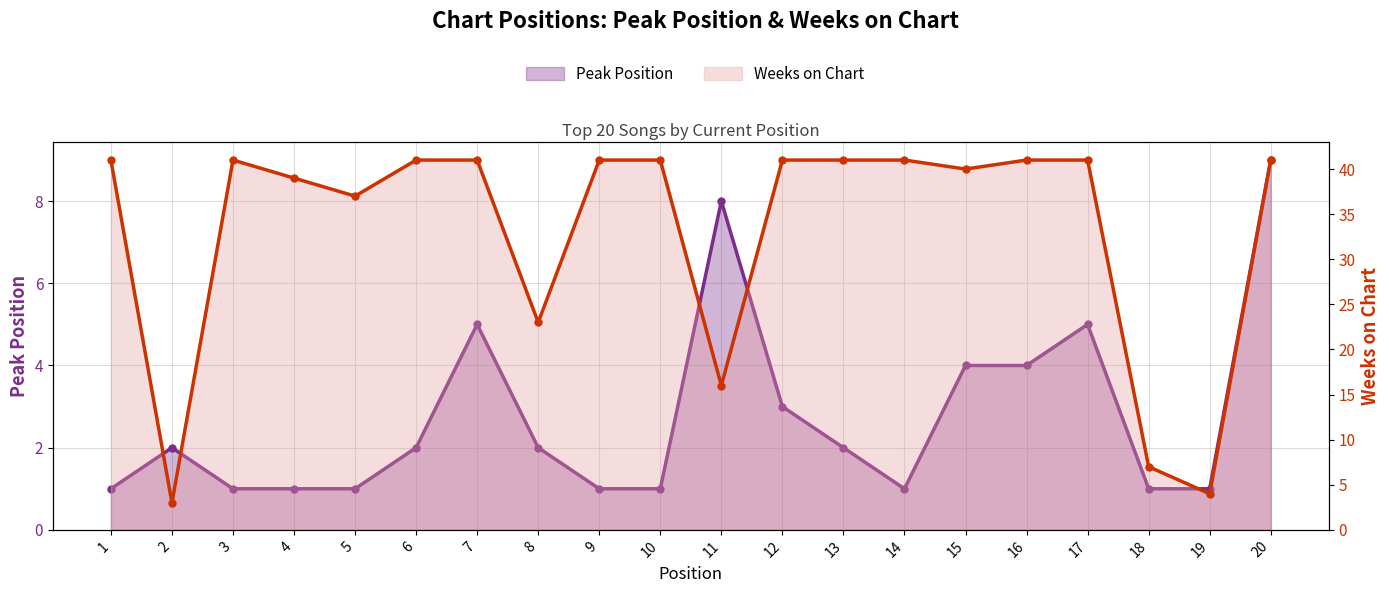

What is the maximum value for Peak Position?

9